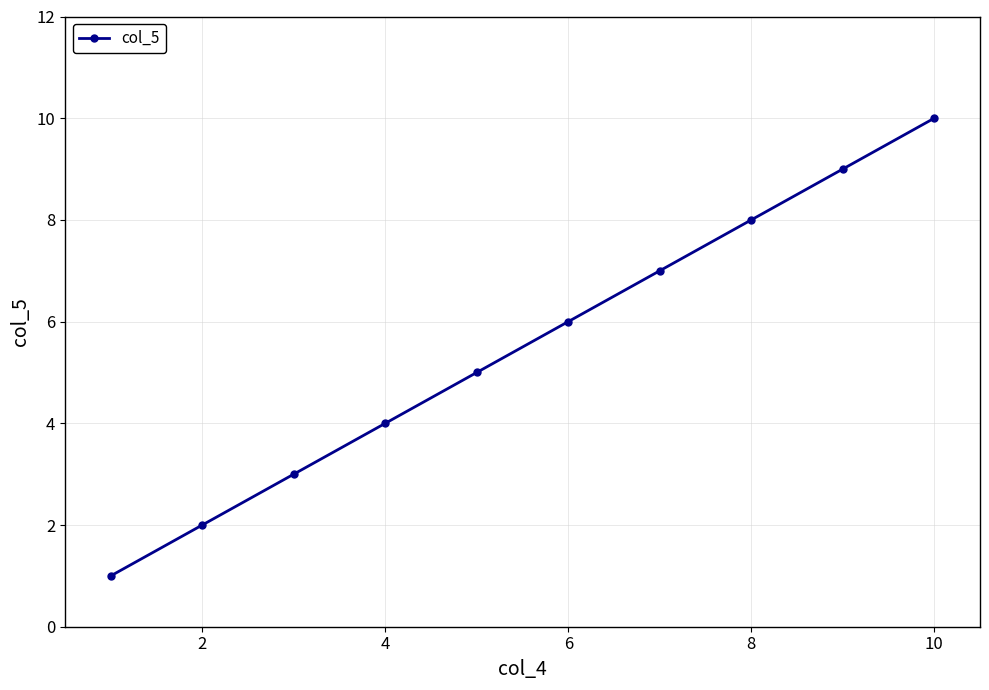

True or false: the data has more than 2 interior local peaks.

False